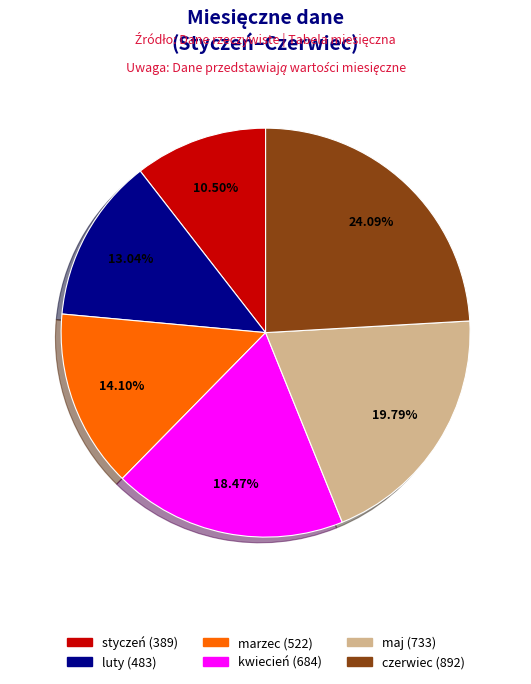

Rank the categories by value from lowest to highest.

styczeń, luty, marzec, kwiecień, maj, czerwiec